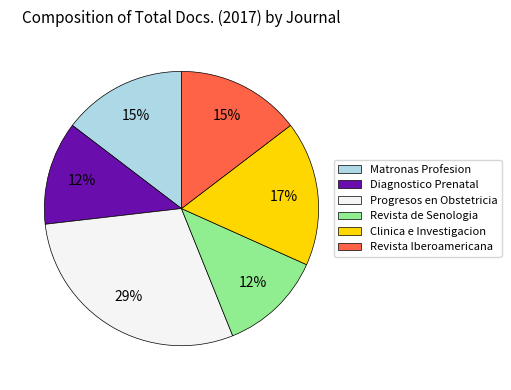

To the nearest percent, what percentage of the pie is Revista de Senologia?

12%